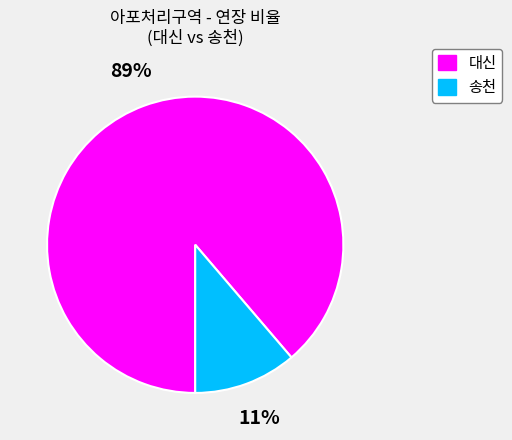

True or false: 대신 accounts for 79% of the total.

False